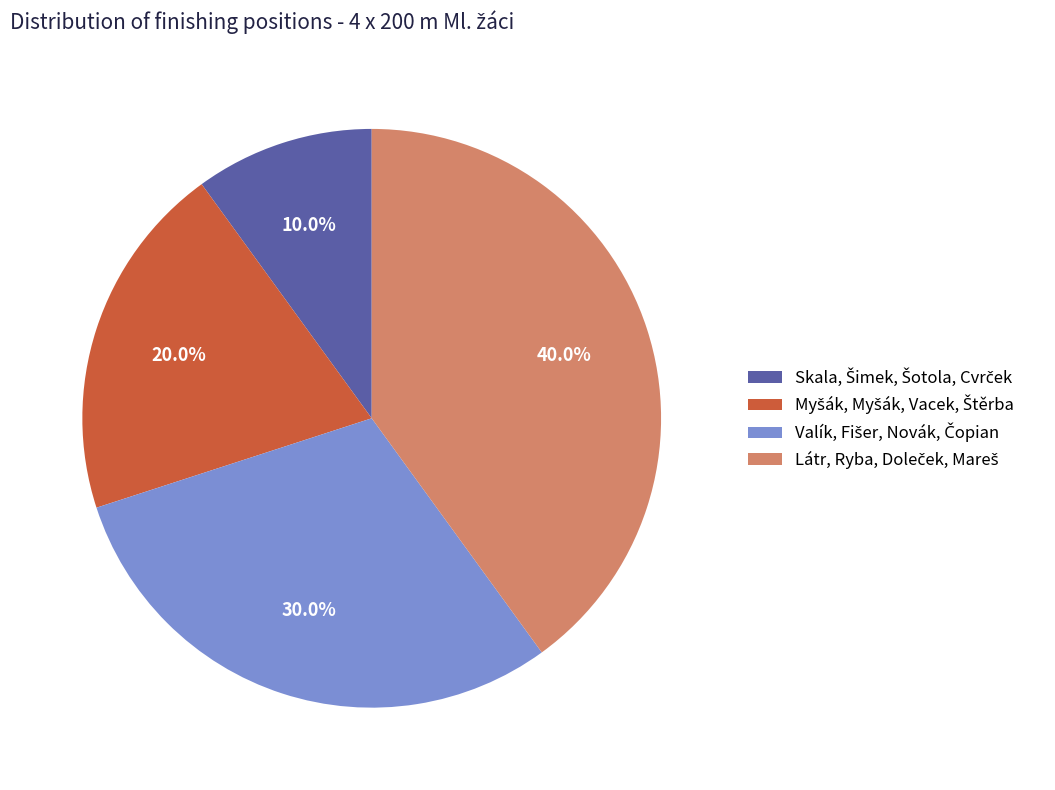

Count the number of slices in the pie.

4